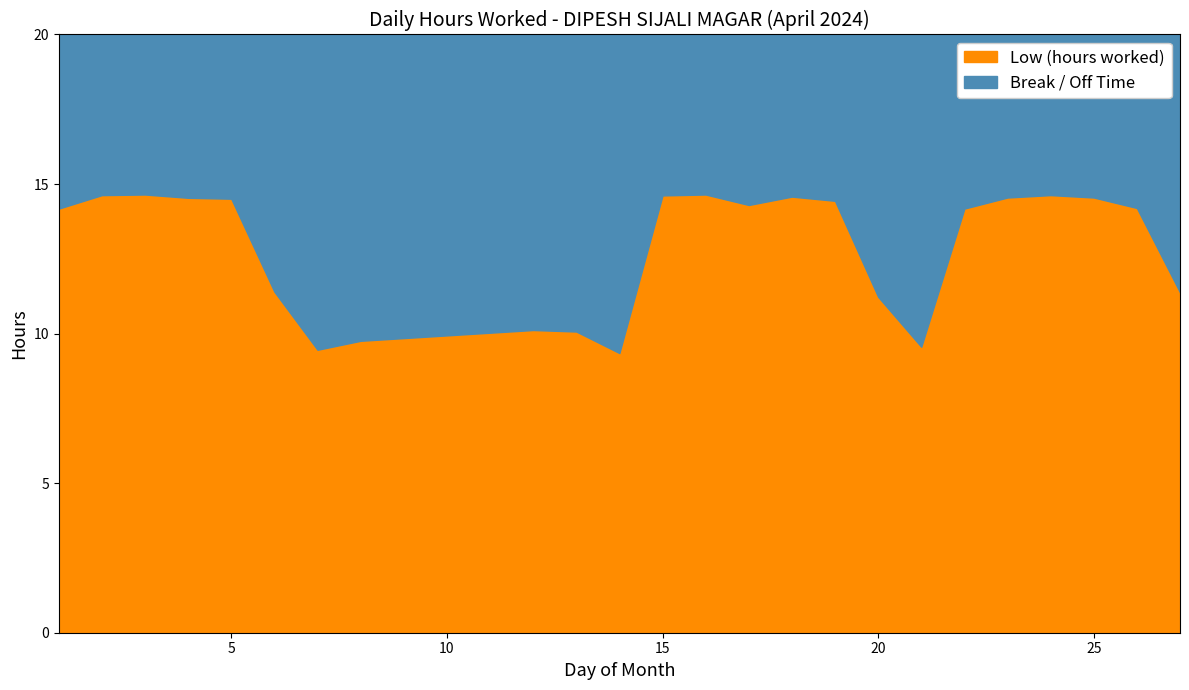

What is the lowest value of the Low (hours worked) series?

9.3